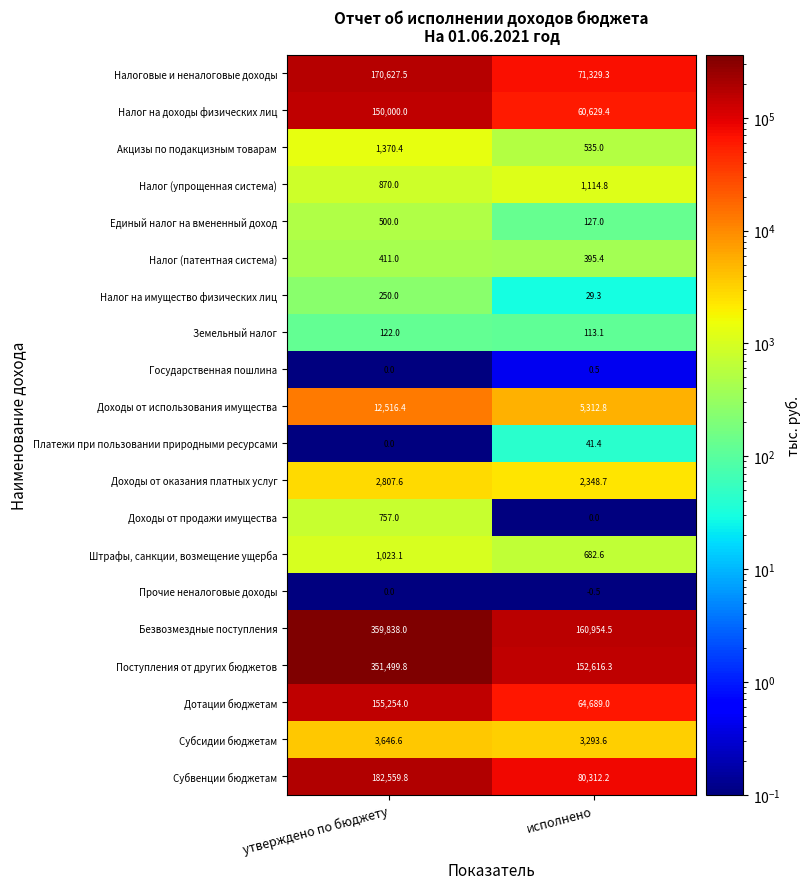

The Земельный налог series shows 122.0 at утверждено по бюджету. True or false?

True